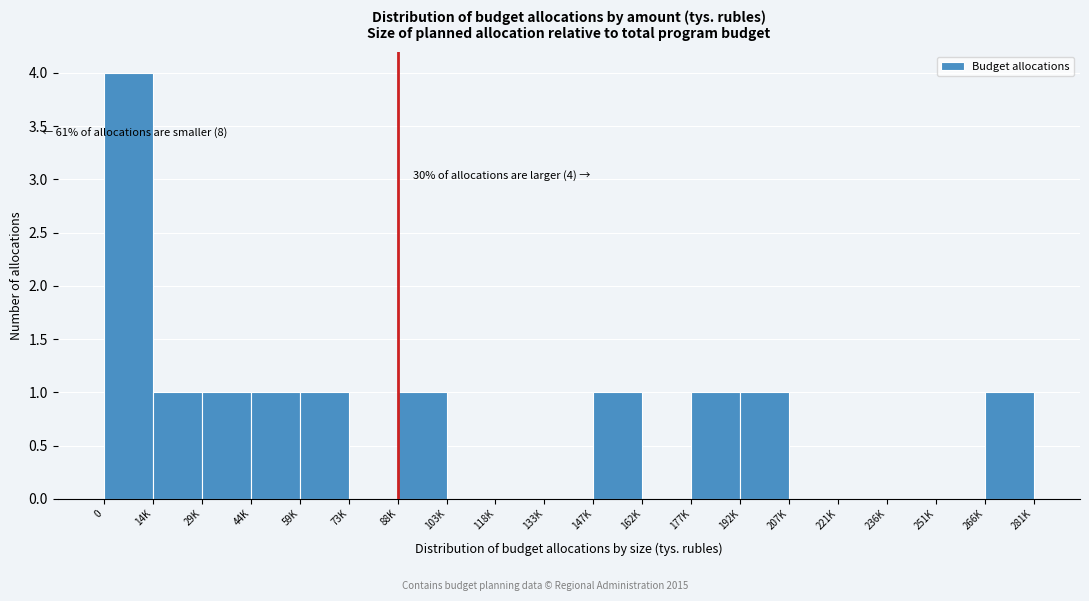

Reading right to left, extract all data points from this chart.

266K=1	251K=0	236K=0	221K=0	207K=0	192K=1	177K=1	162K=0	147K=1	133K=0	118K=0	103K=0	88K=1	73K=0	59K=1	44K=1	29K=1	14K=1	0=4